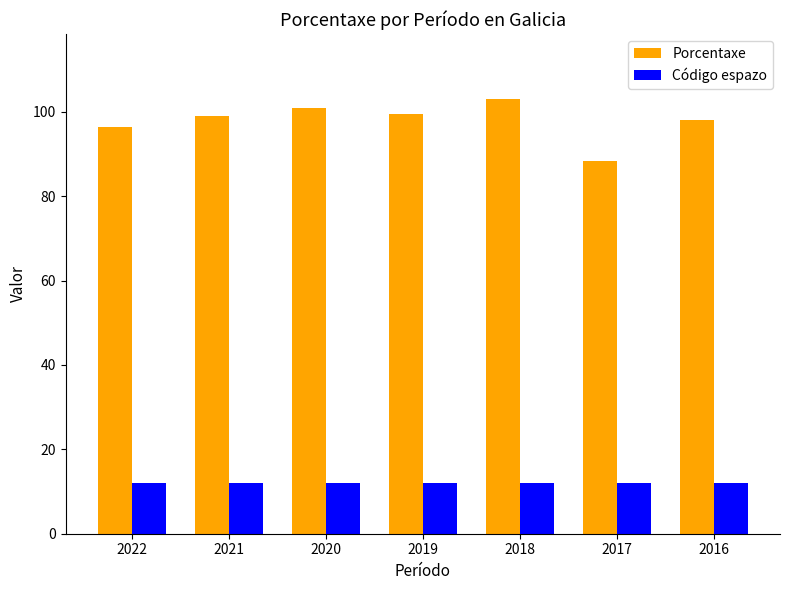

True or false: Código espazo has a value of 12.0 at 2021.

True